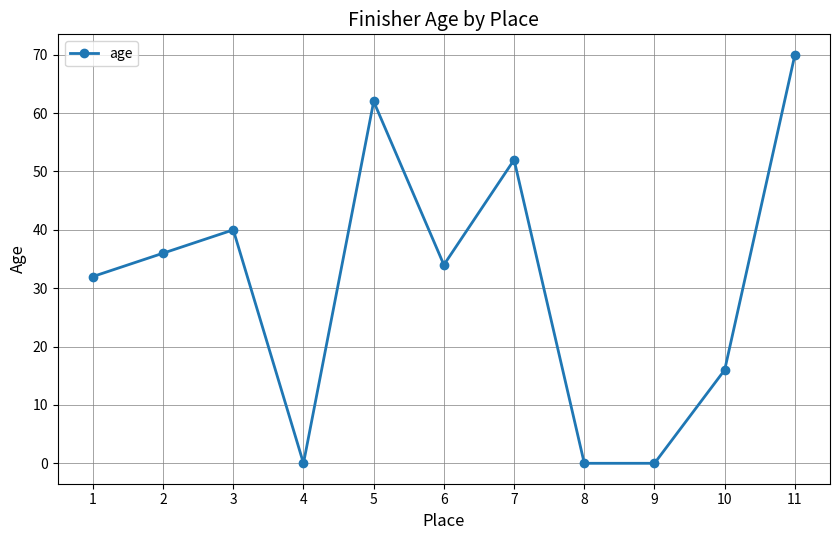

What is the sum of all values?

342